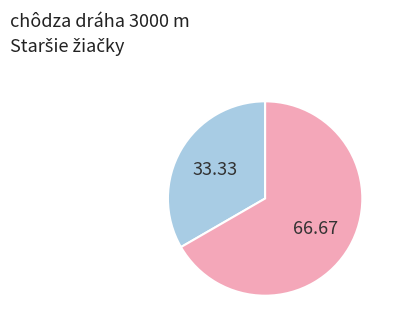

Is there any slice that represents more than half of the pie?

Yes